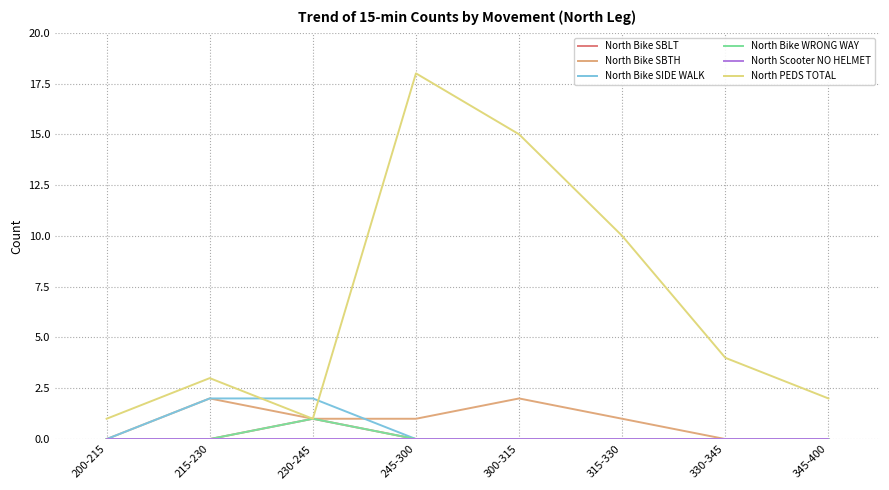

Is this an area chart (filled region under the line)?

No